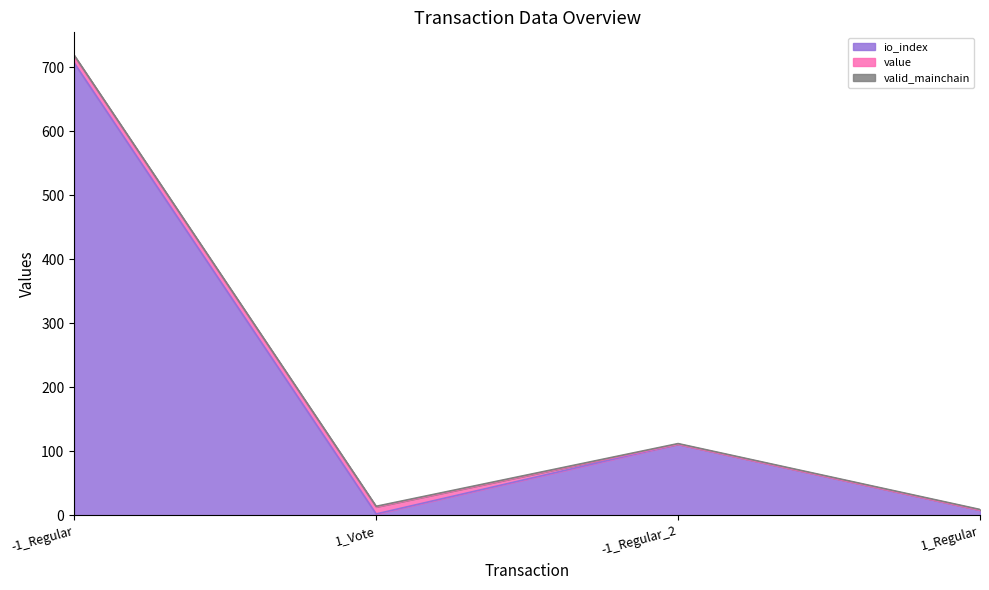

True or false: valid_mainchain has a value of 0.3 at -1_Regular_2.

False